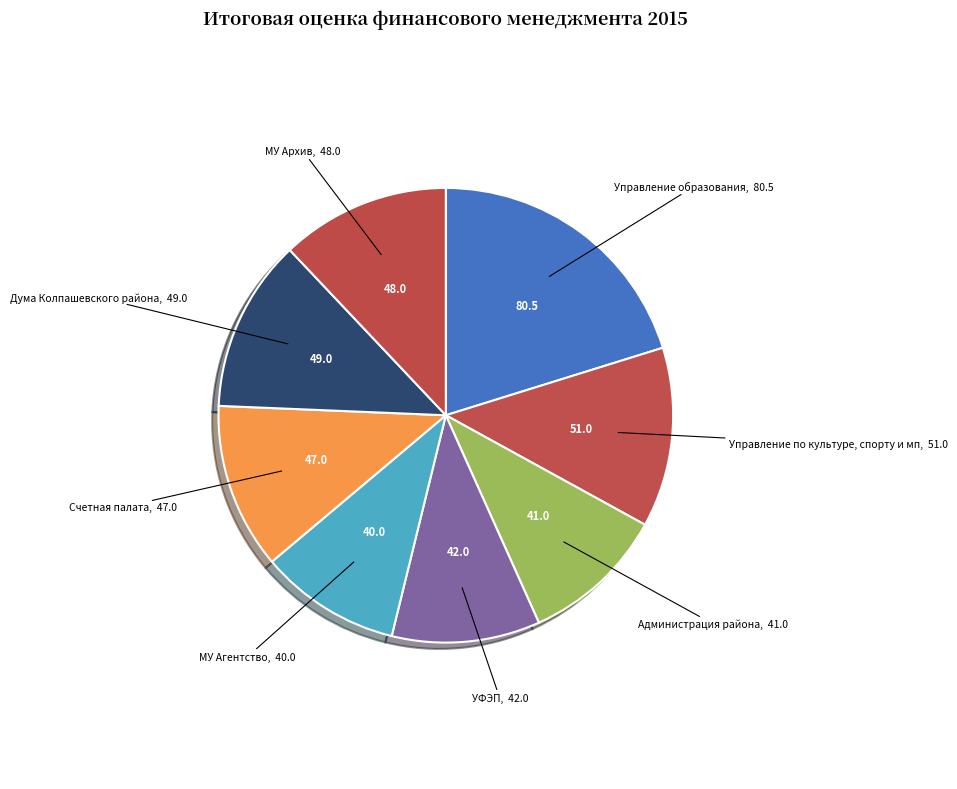

Combined, do Дума Колпашевского района and МУ Архив account for over 50%?

No